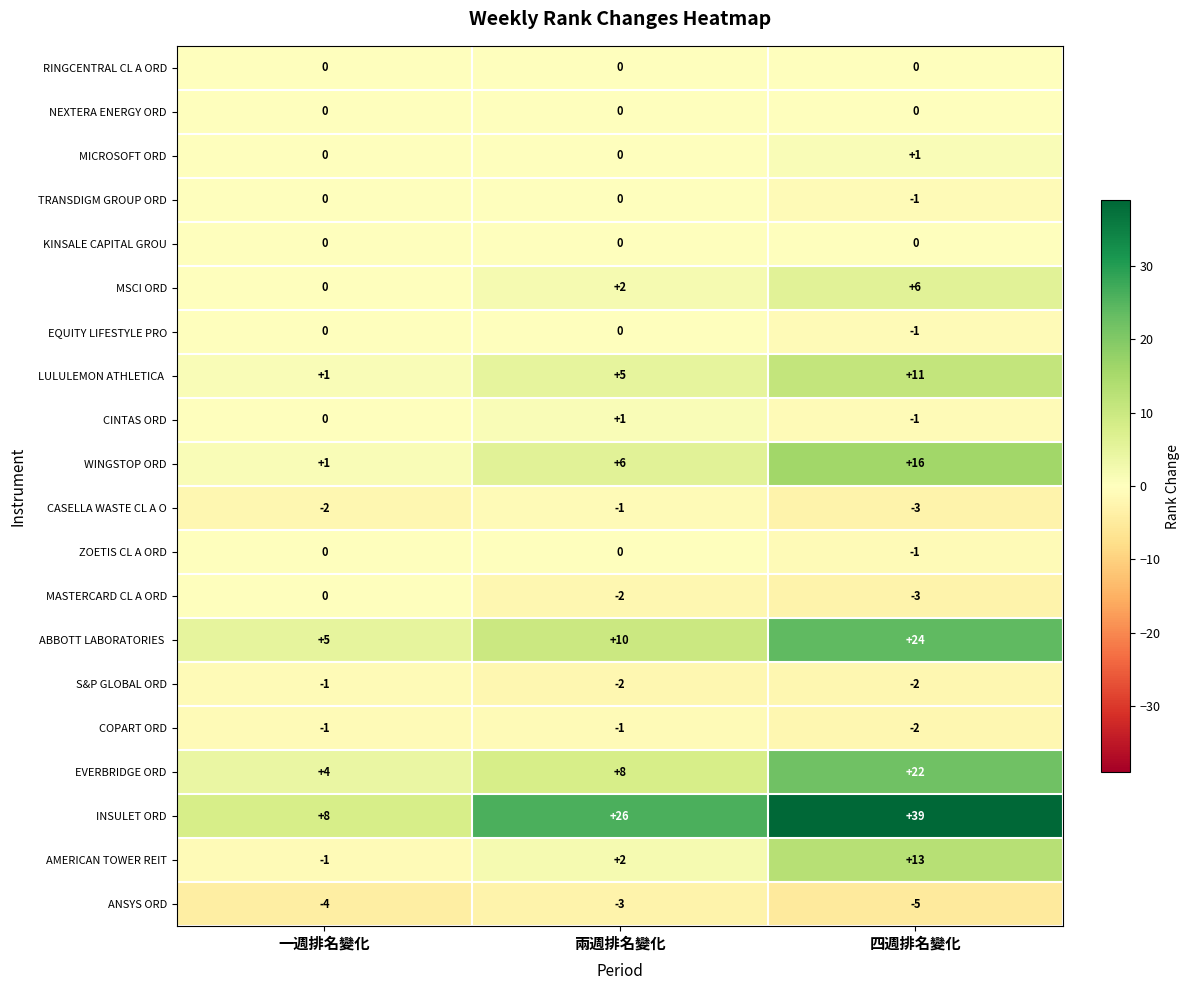

What is the average value of the WINGSTOP ORD series?

8